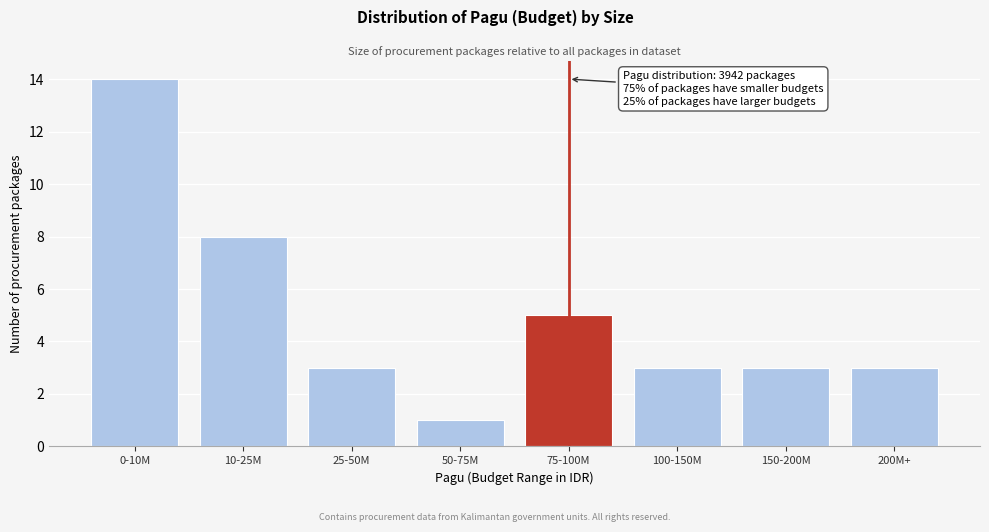

Reading left to right, extract all data points from this chart.

0-10M=14	10-25M=8	25-50M=3	50-75M=1	75-100M=5	100-150M=3	150-200M=3	200M+=3